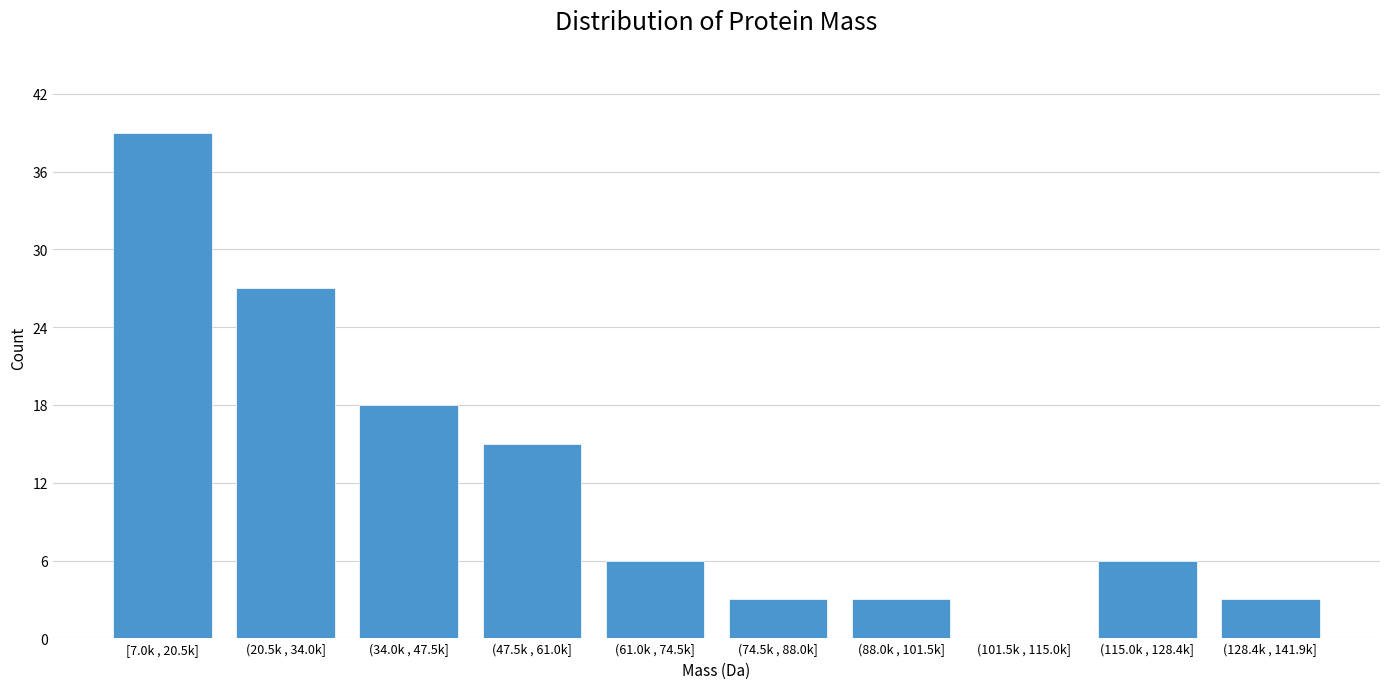

Reading right to left, transcribe all the data shown in this chart.

(128.4k , 141.9k]=3	(115.0k , 128.4k]=6	(101.5k , 115.0k]=0	(88.0k , 101.5k]=3	(74.5k , 88.0k]=3	(61.0k , 74.5k]=6	(47.5k , 61.0k]=15	(34.0k , 47.5k]=18	(20.5k , 34.0k]=27	[7.0k , 20.5k]=39